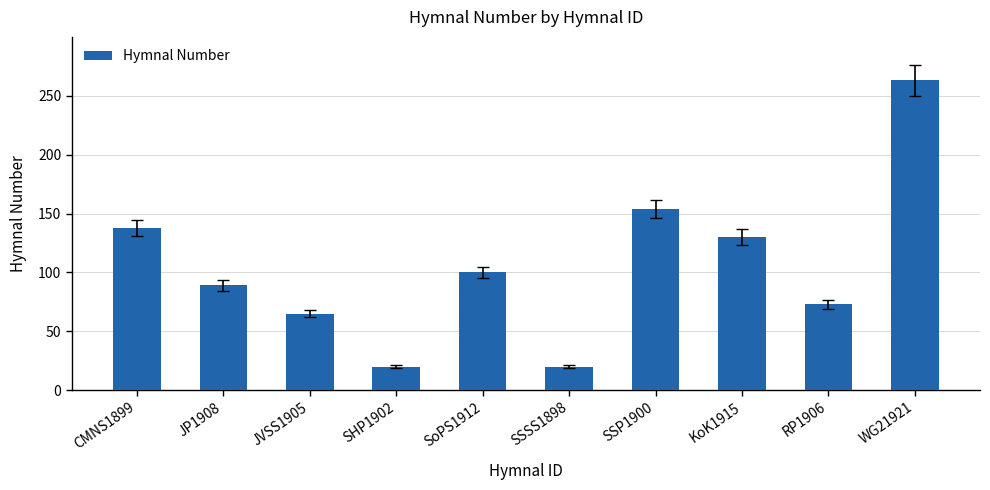

What is the difference between the values at WG21921 and SoPS1912?

163